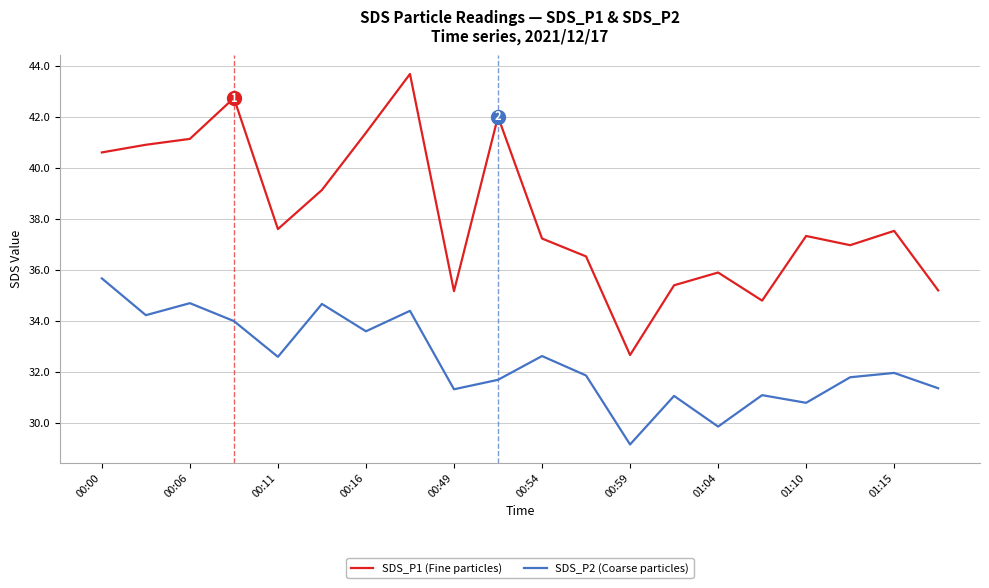

What is the greatest value displayed?

43.7